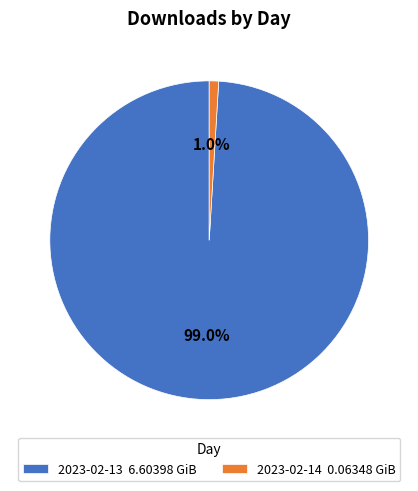

Is 2023-02-13 the majority of the pie?

Yes